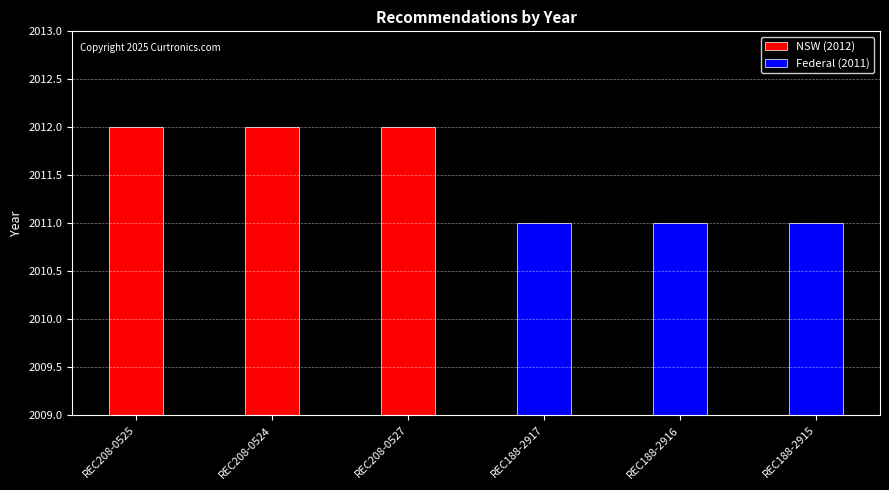

Approximately how many times larger is the value at REC208-0525 compared to REC188-2916?

1.0